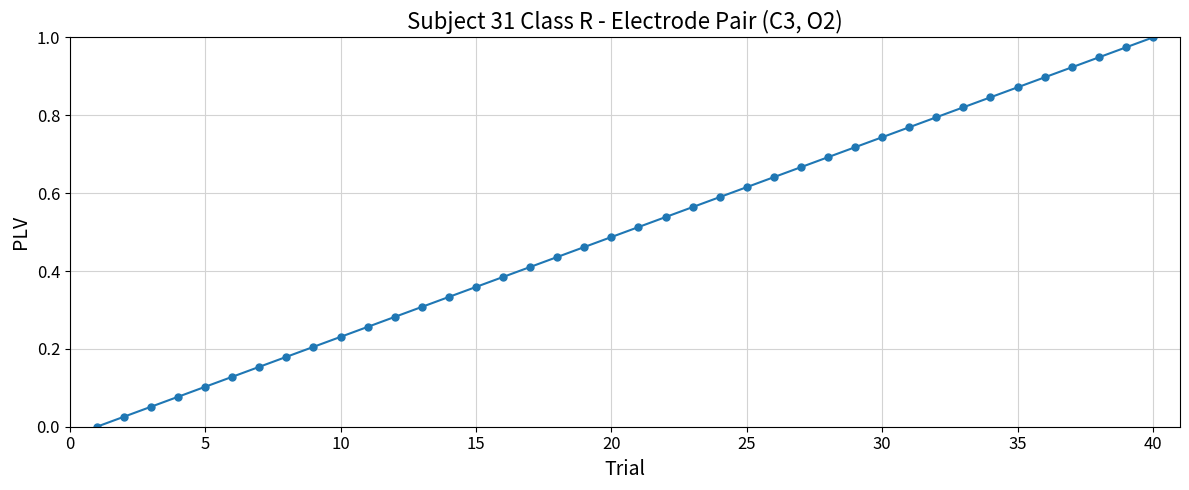

What is the sum of all values?

20.0